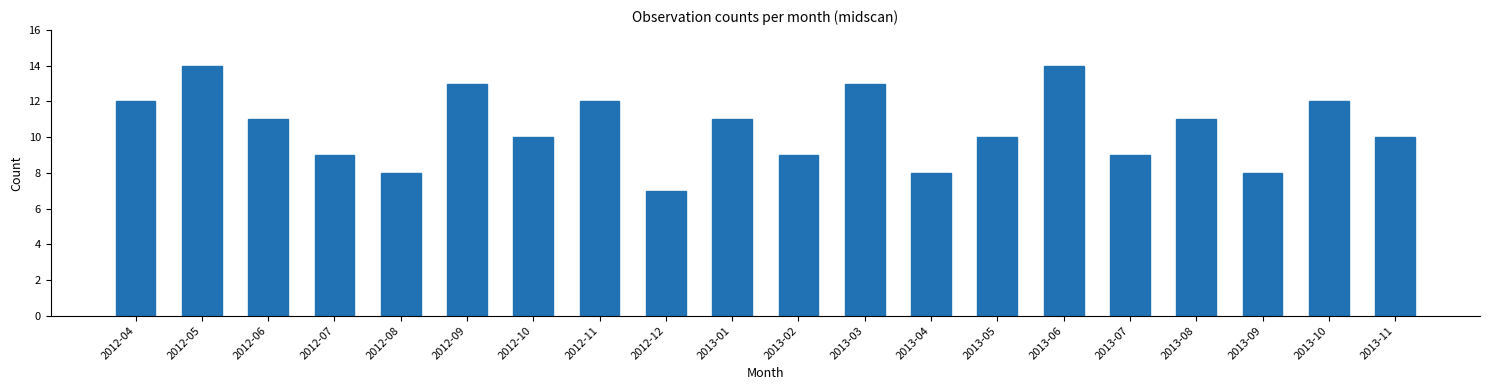

Reading left to right, what are all the values shown in this chart?

2012-04=12	2012-05=14	2012-06=11	2012-07=9	2012-08=8	2012-09=13	2012-10=10	2012-11=12	2012-12=7	2013-01=11	2013-02=9	2013-03=13	2013-04=8	2013-05=10	2013-06=14	2013-07=9	2013-08=11	2013-09=8	2013-10=12	2013-11=10